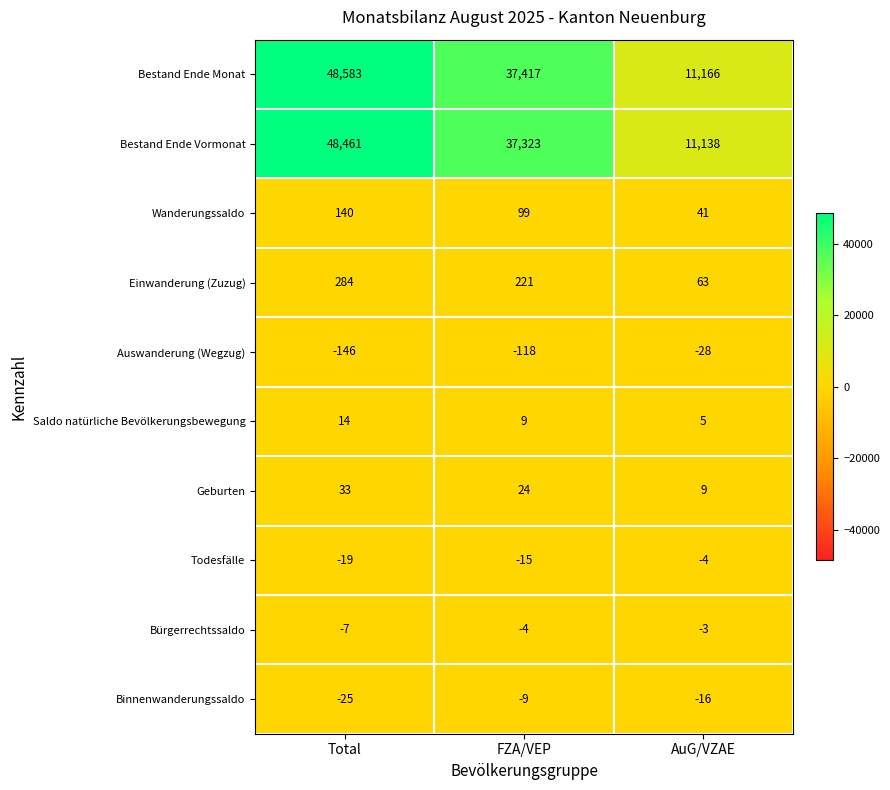

How many Einwanderung (Zuzug) values are between 63 and 284?

3